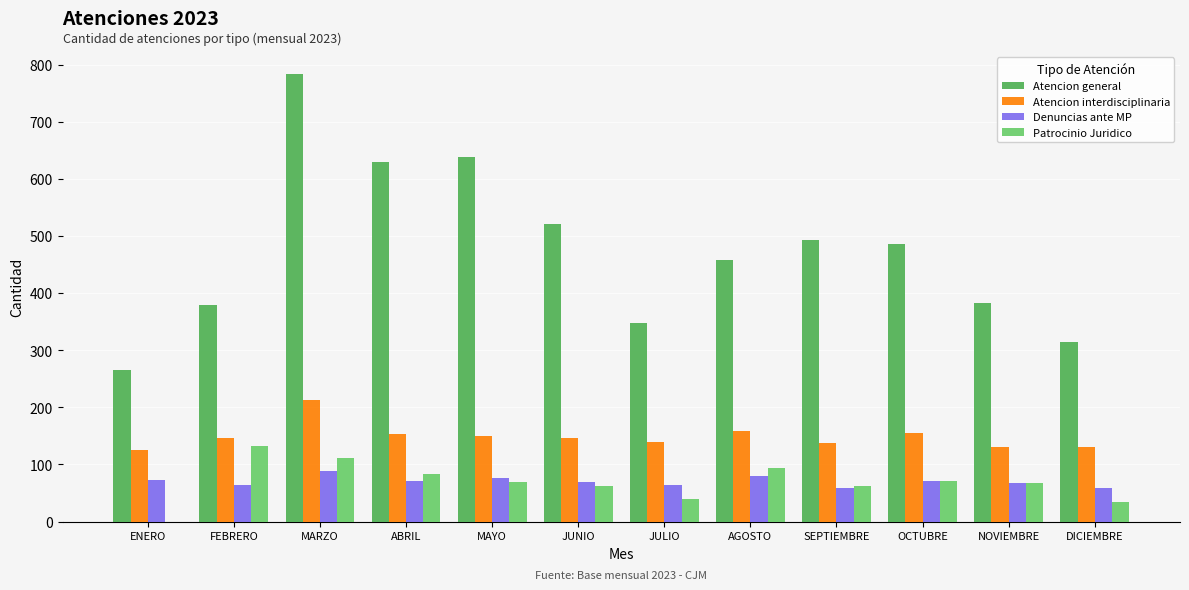

At which label does Denuncias ante MP first exceed 71?

ENERO